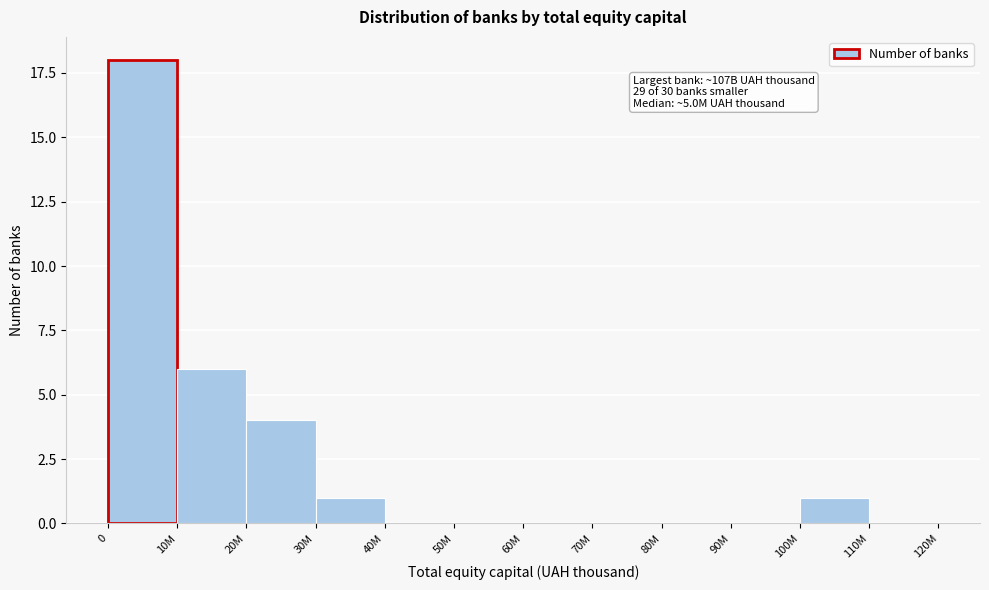

Reading left to right, what are all the values shown in this chart?

0=18	10M=6	20M=4	30M=1	40M=0	50M=0	60M=0	70M=0	80M=0	90M=0	100M=1	110M=0